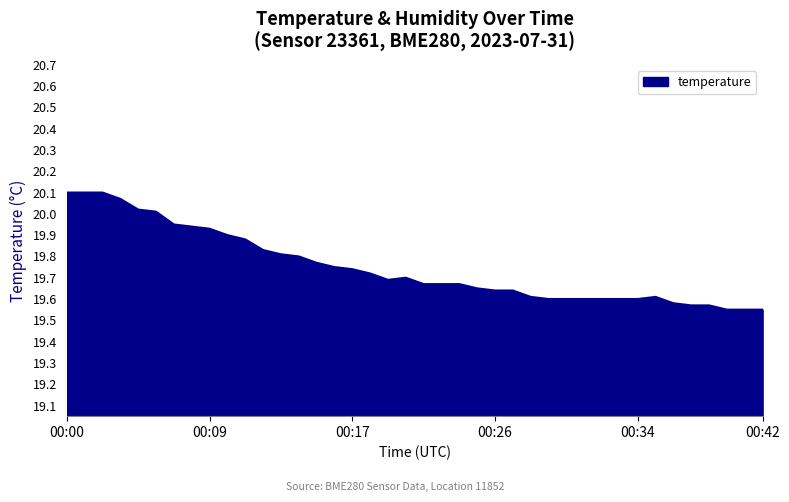

How many lines are shown in the chart?

1